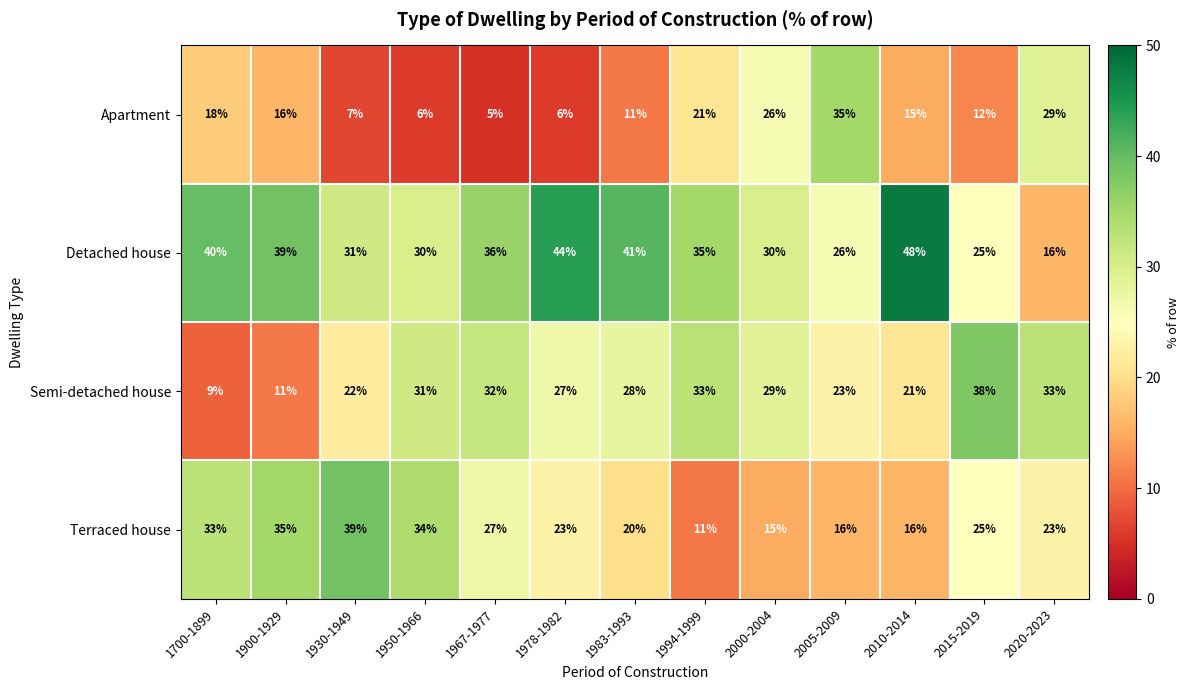

The Apartment series shows 26 at 2000-2004. True or false?

True